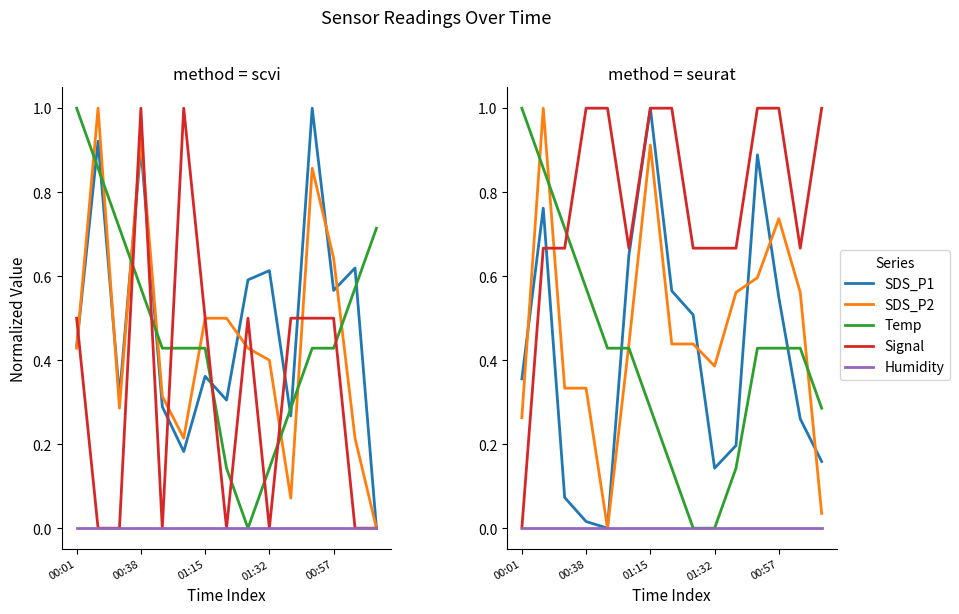

True or false: SDS_P1 and Signal intersect in this chart.

True